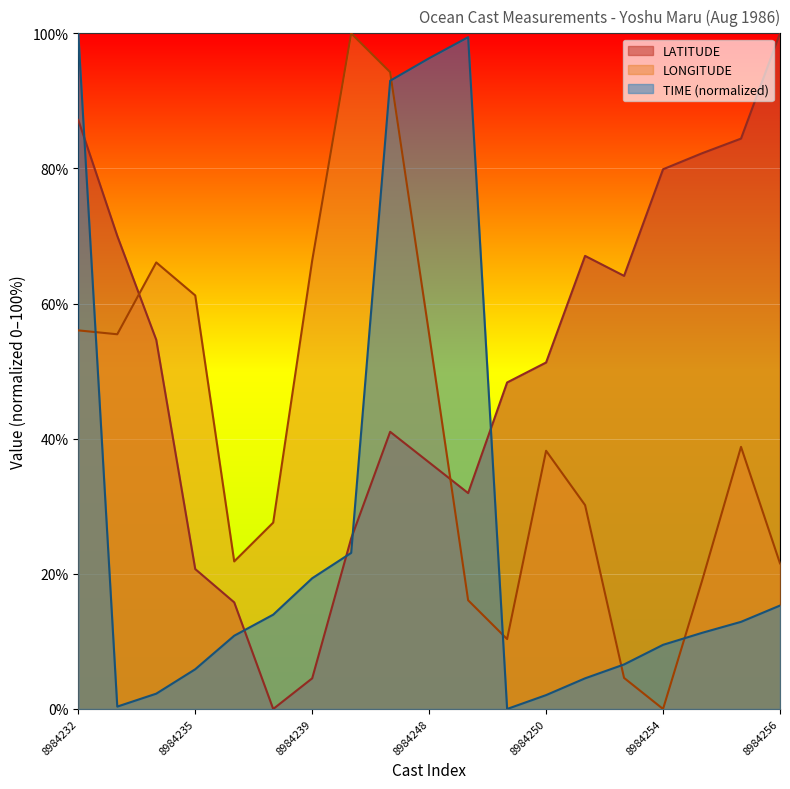

What is the label of the 5th point from the left?

8984236